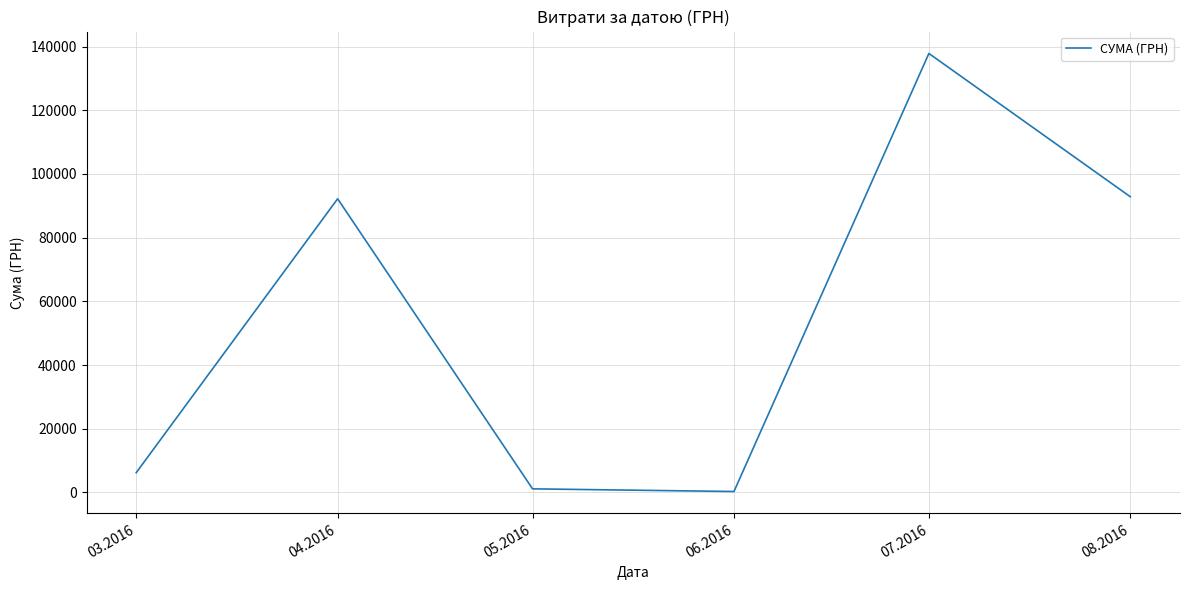

Where is the first local maximum?

04.2016